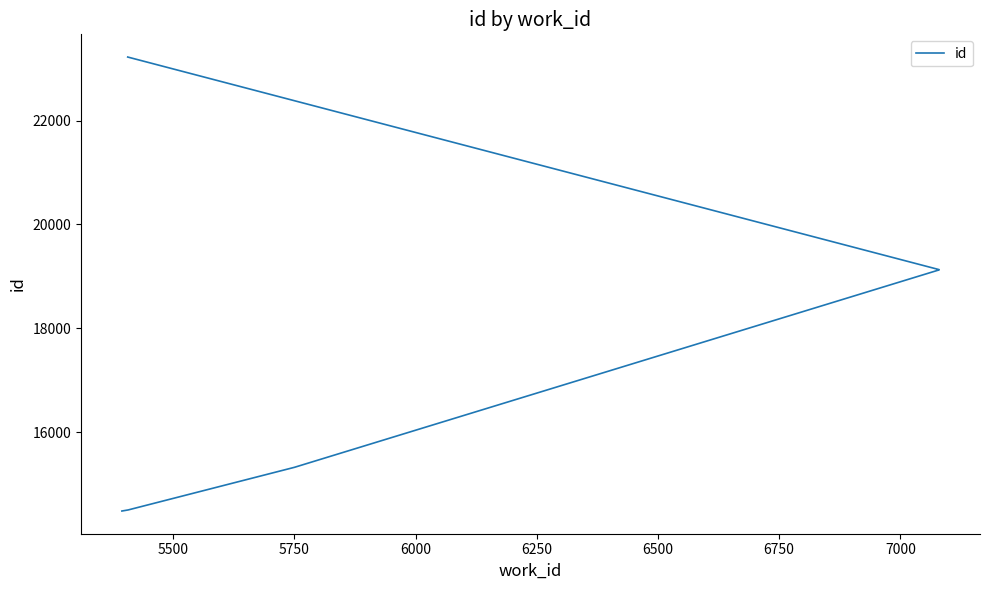

Which has a higher value, 5500 or 5750?

5750